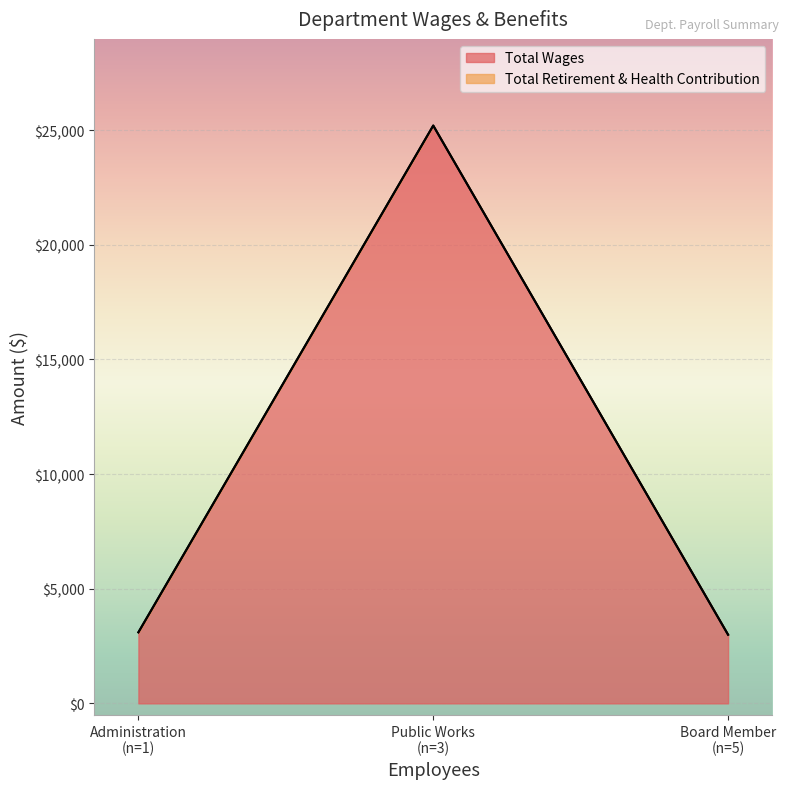

Rank the series at Board Member from lowest to highest value.

Total Retirement & Health Contribution, Total Wages